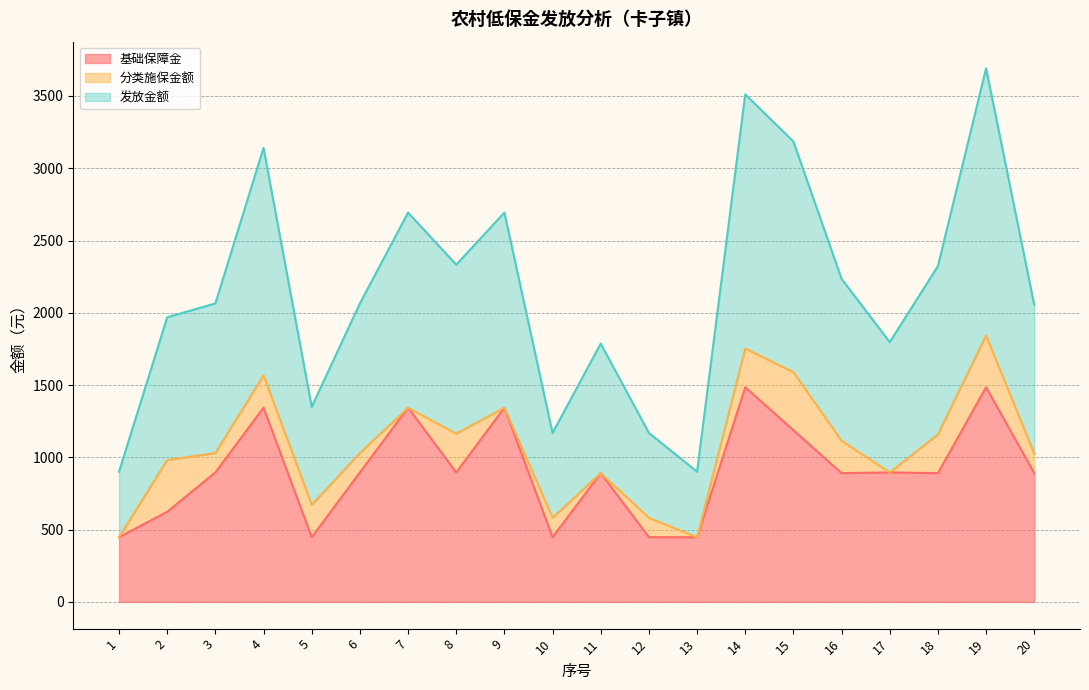

What are all the series names shown in the legend?

基础保障金, 分类施保金额, 发放金额